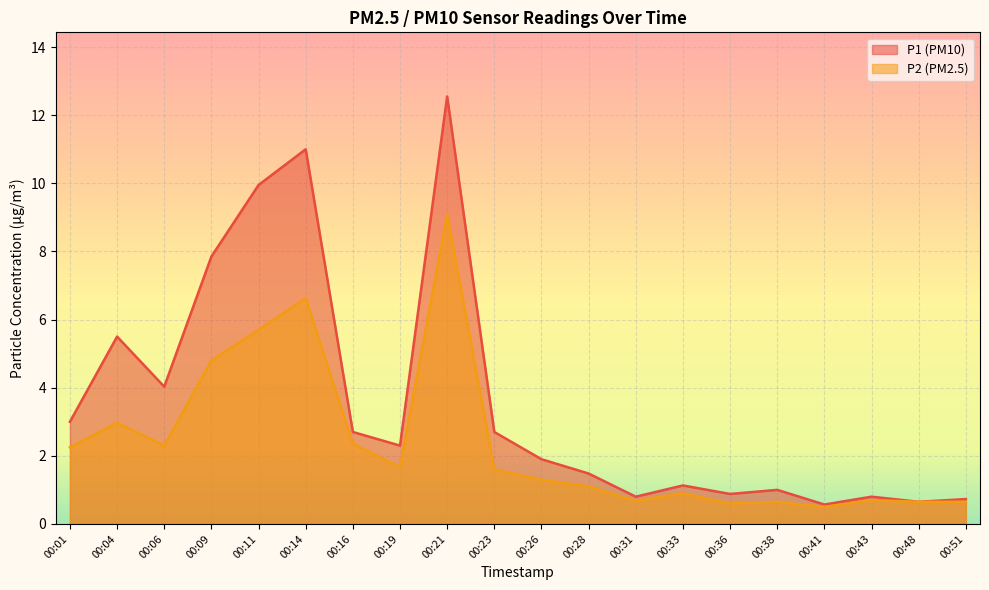

What is the difference between the maximum and minimum values in the P2 series?

8.6